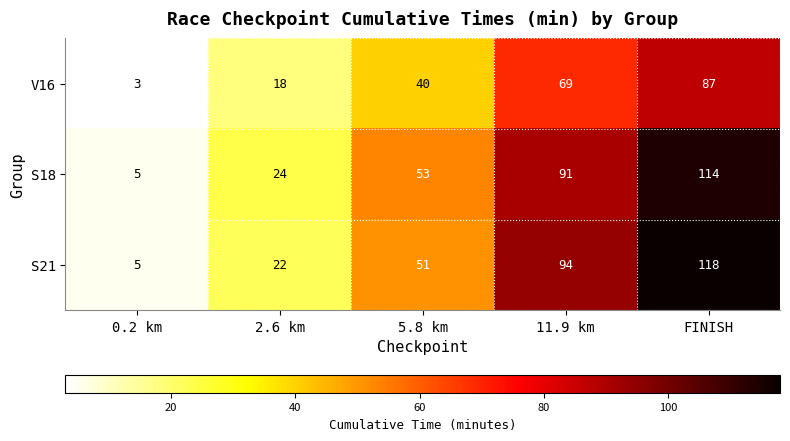

What value does the S18 series have at 5.8 km?

53